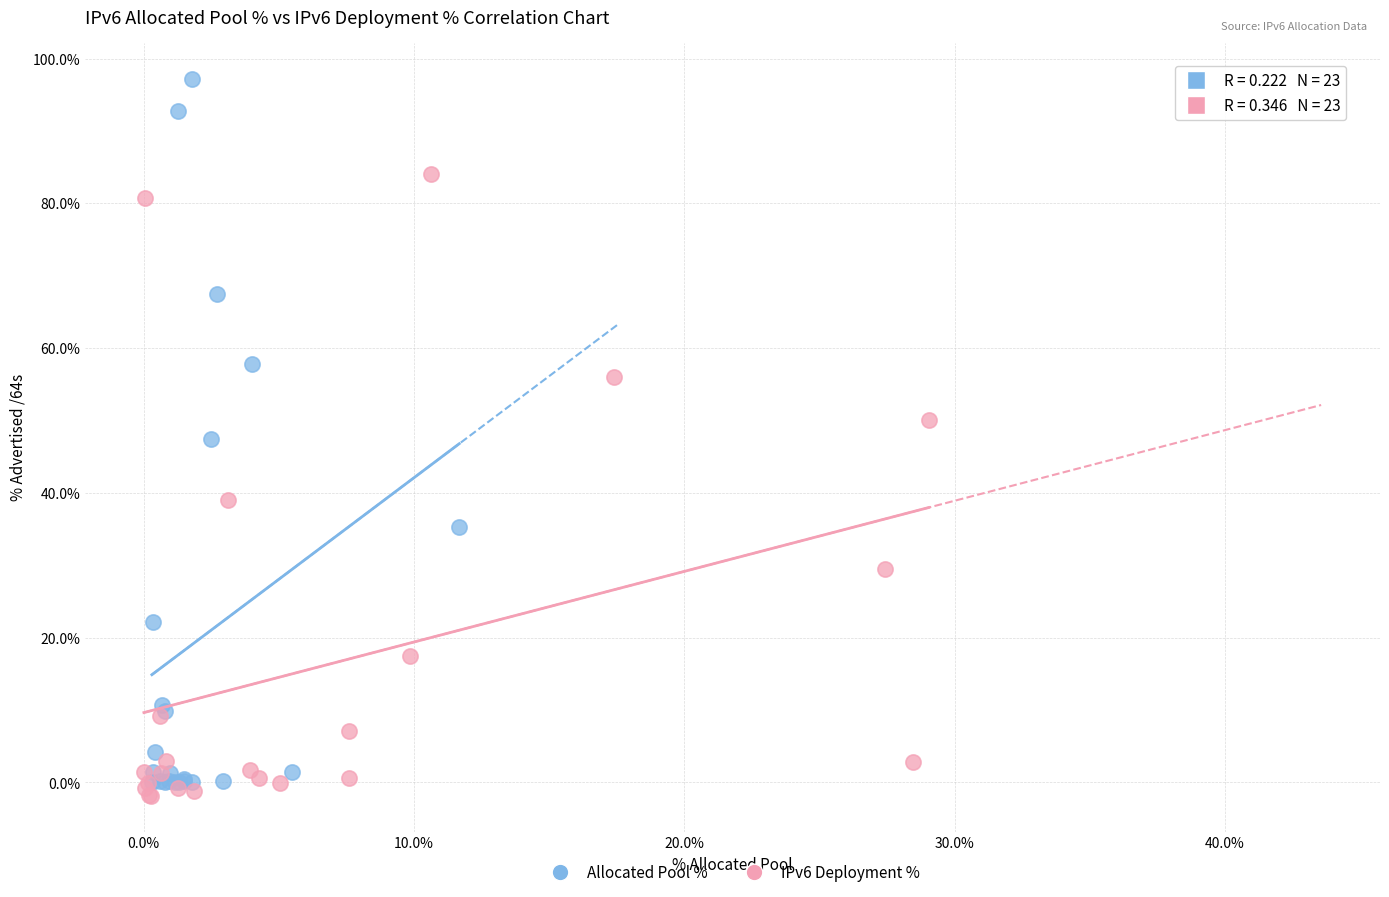

What are all the series names shown in the legend?

Allocated Pool %, IPv6 Deployment %